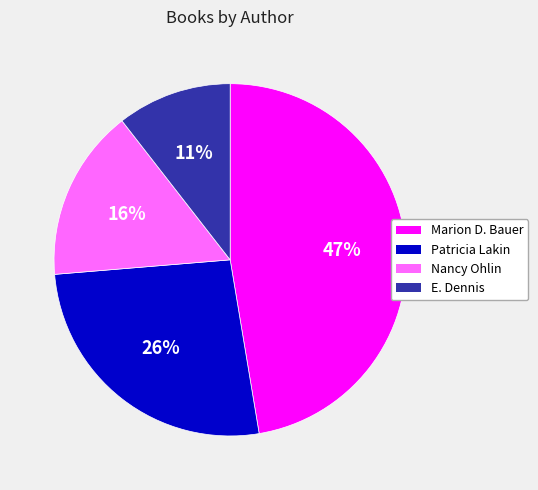

To the nearest percent, what is the average slice percentage?

25%